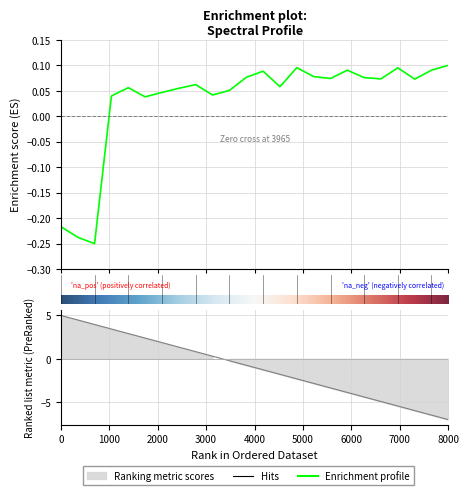

Reading left to right, extract all data points from this chart.

-0.2	-0.2	-0.2	0.0	0.1	0.0	0.0	0.1	0.1	0.0	0.1	0.1	0.1	0.1	0.1	0.1	0.1	0.1	0.1	0.1	0.1	0.1	0.1	0.1